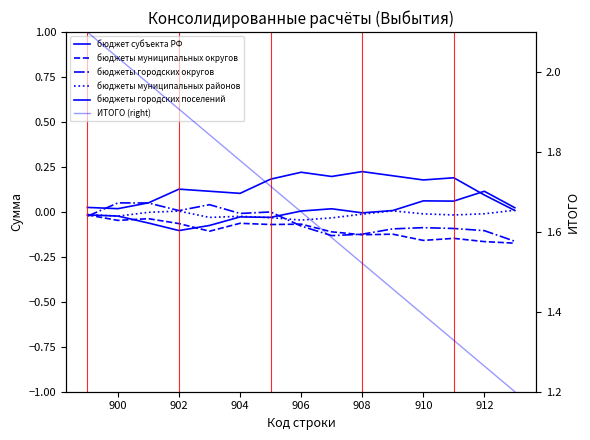

At how many categories does at least one series exceed 0?

15